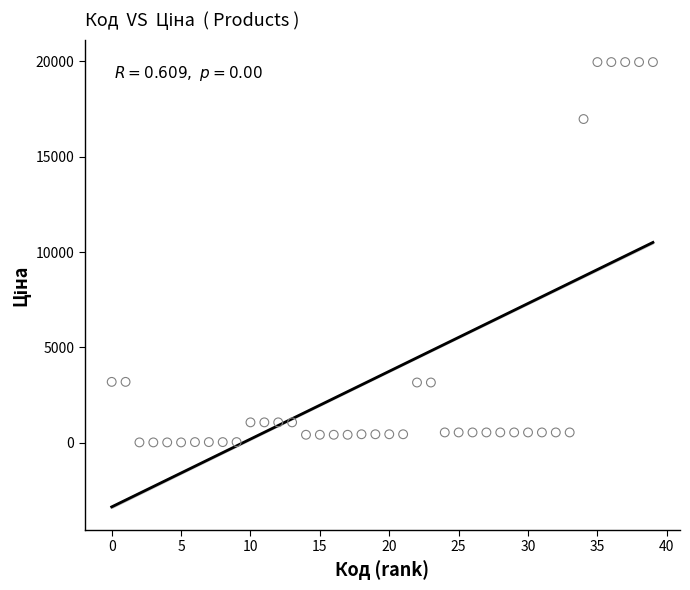

What is the range of X values (max minus min)?

39.0